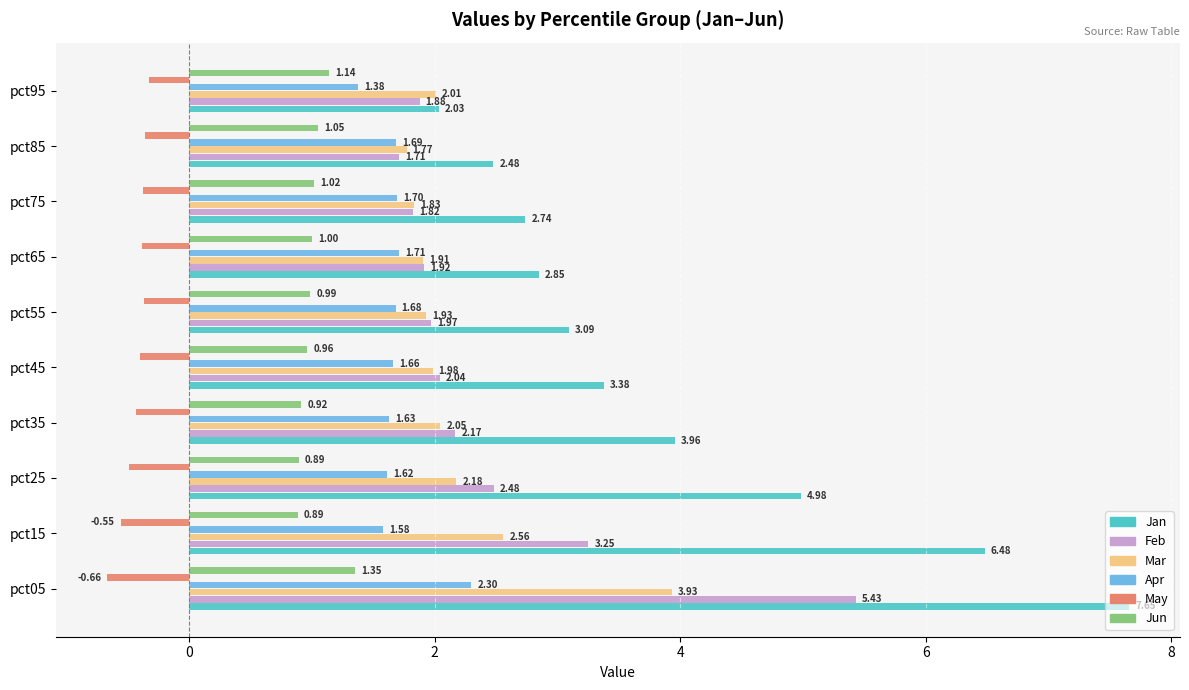

List the series in order of their peak value, highest first.

Jan, Feb, Mar, Apr, Jun, May